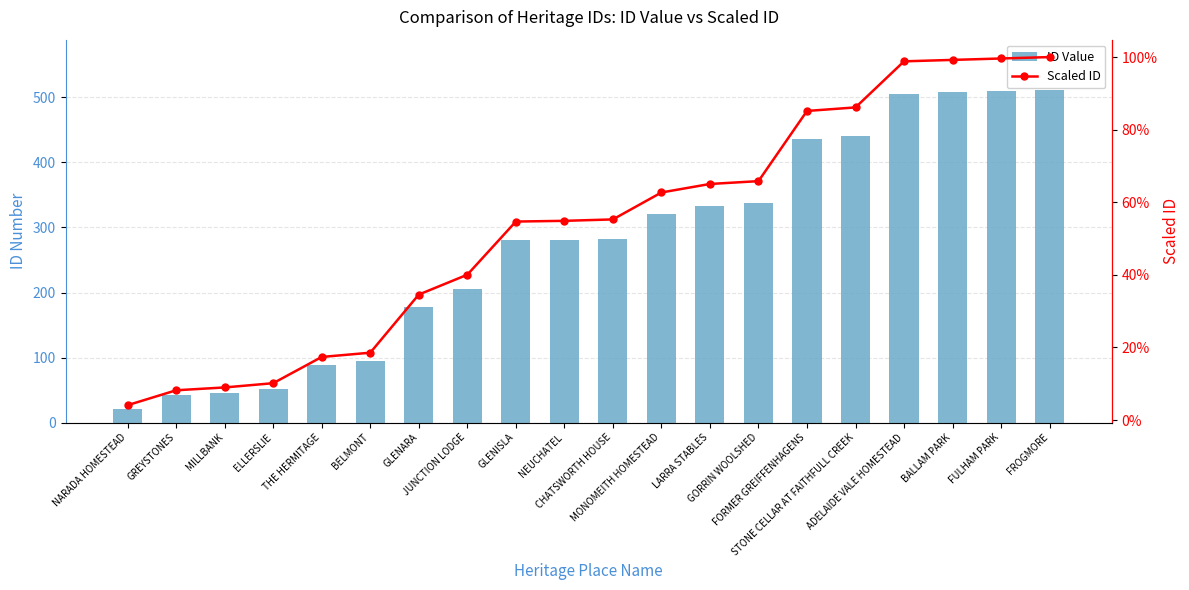

What is the label of the 20th bar from the left?

FROGMORE